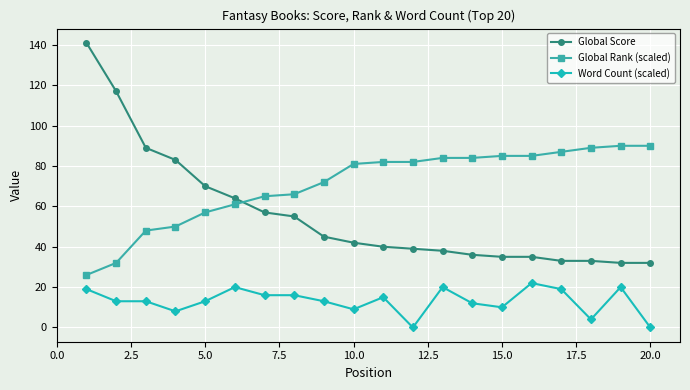

True or false: Global Rank (scaled) and Word Count (scaled) intersect in this chart.

False